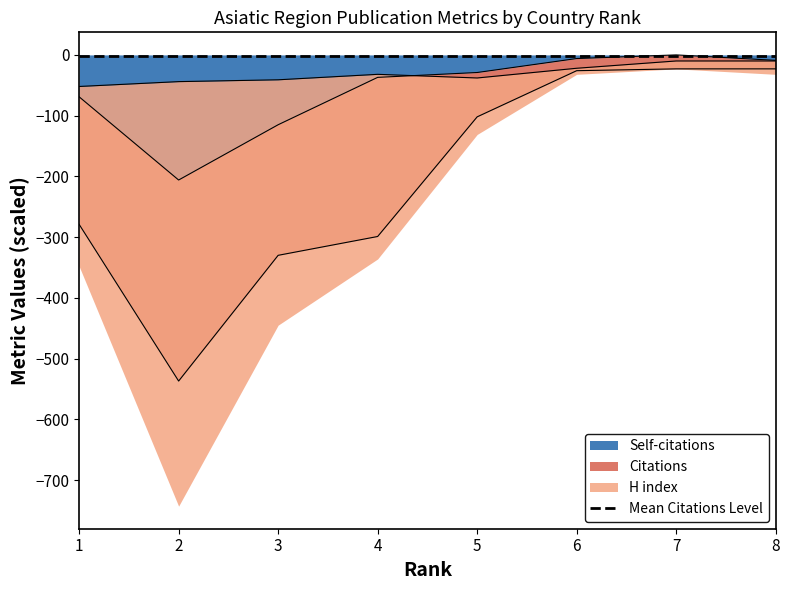

What is the value of the H index point at the 7th from the left?

-10